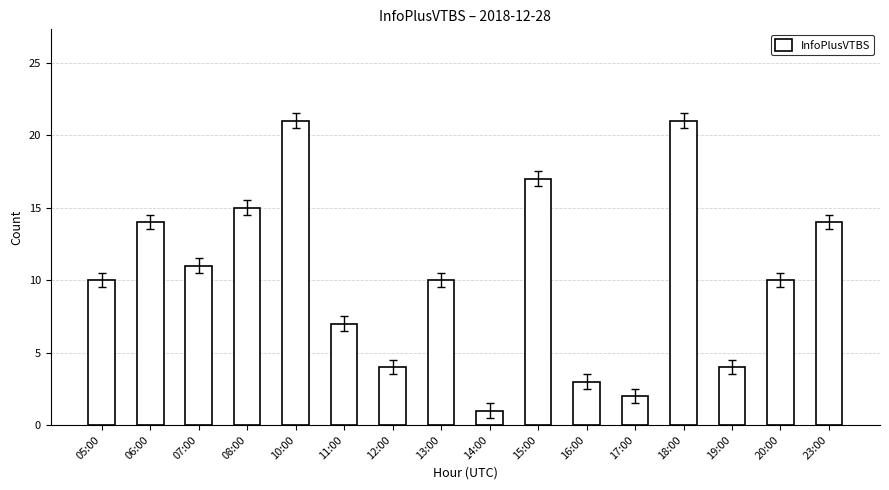

How many data points does each series have?

16